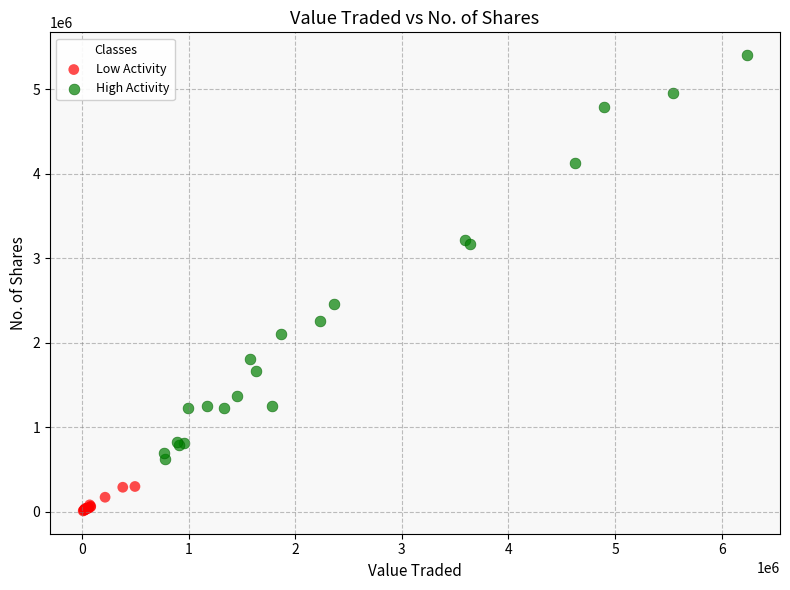

Which series contains the lowest Y value?

Low Activity